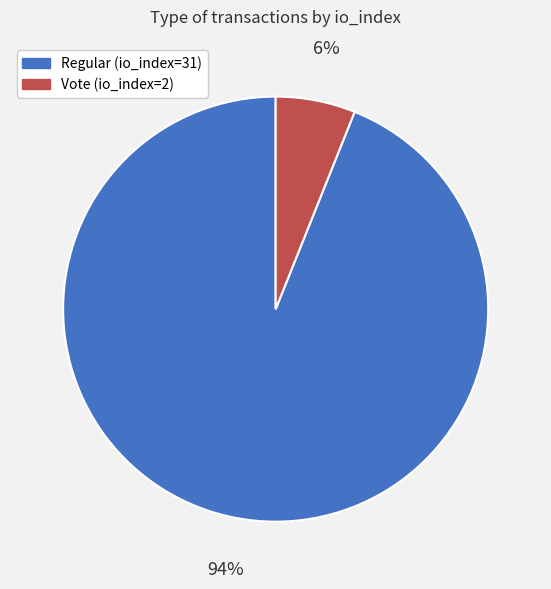

Which has a higher value, Vote (io_index=2) or Regular (io_index=31)?

Regular (io_index=31)